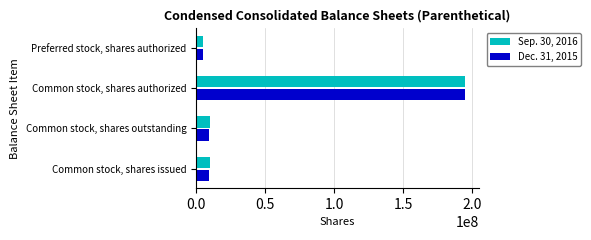

Count the number of categories in the chart.

4